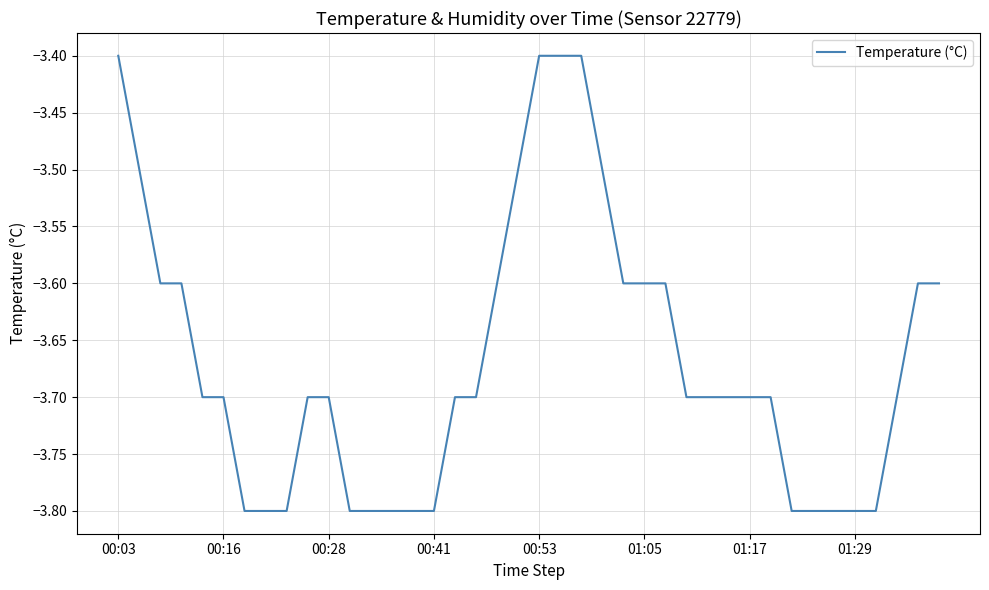

What is the greatest value displayed?

-3.4